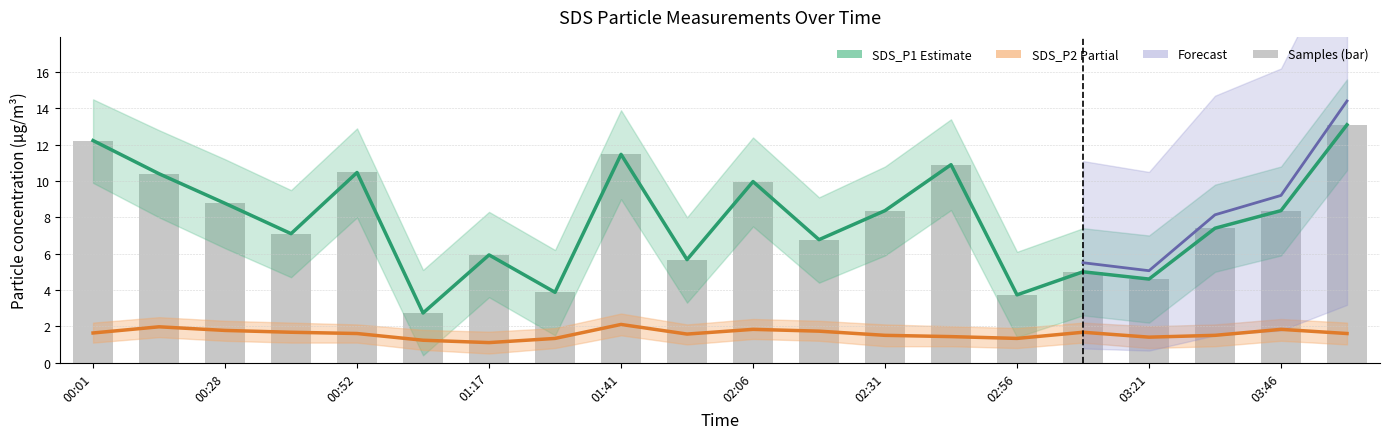

What is the value of the SDS_P1 (Estimate) bar at the 2nd from the left?

10.4